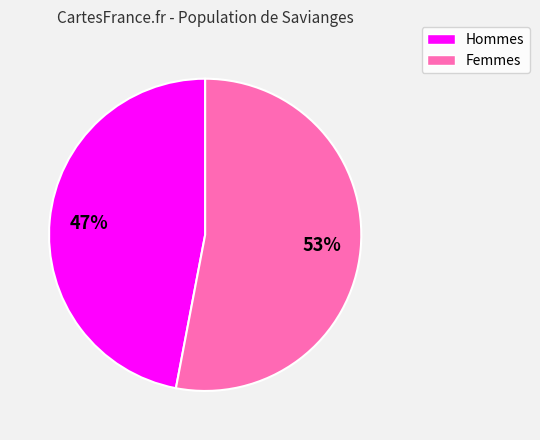

To the nearest percent, what is the average slice percentage?

50%